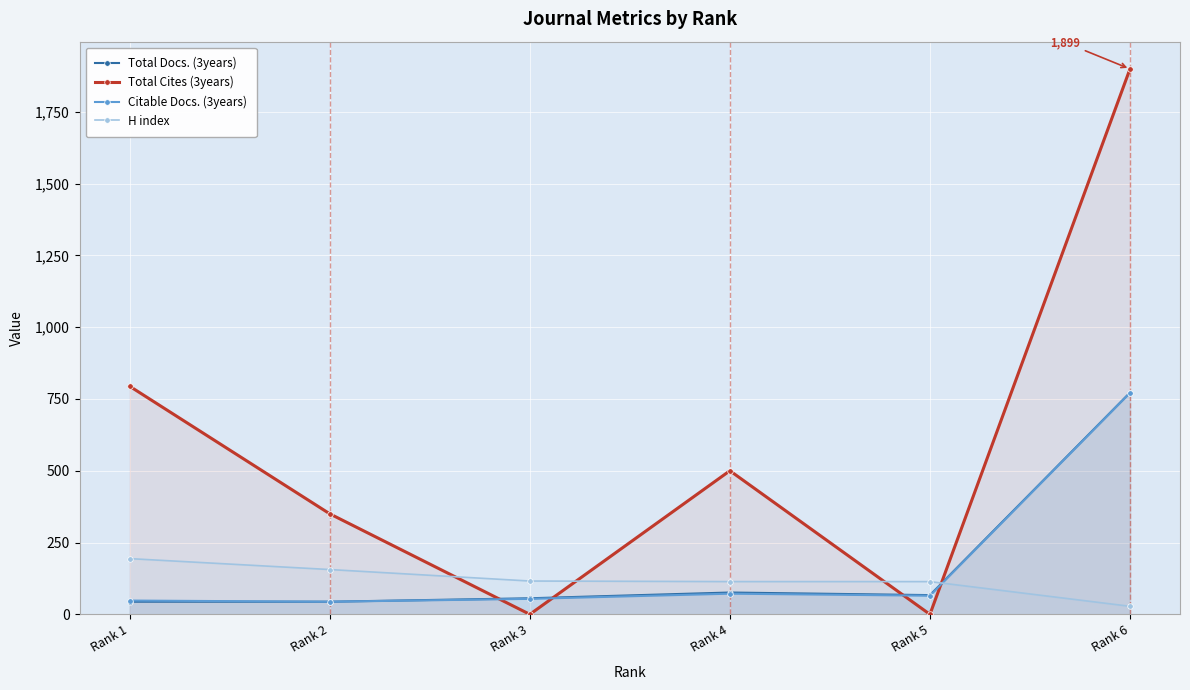

True or false: Total Cites (3years) has a value of 0 at Rank 3.

True